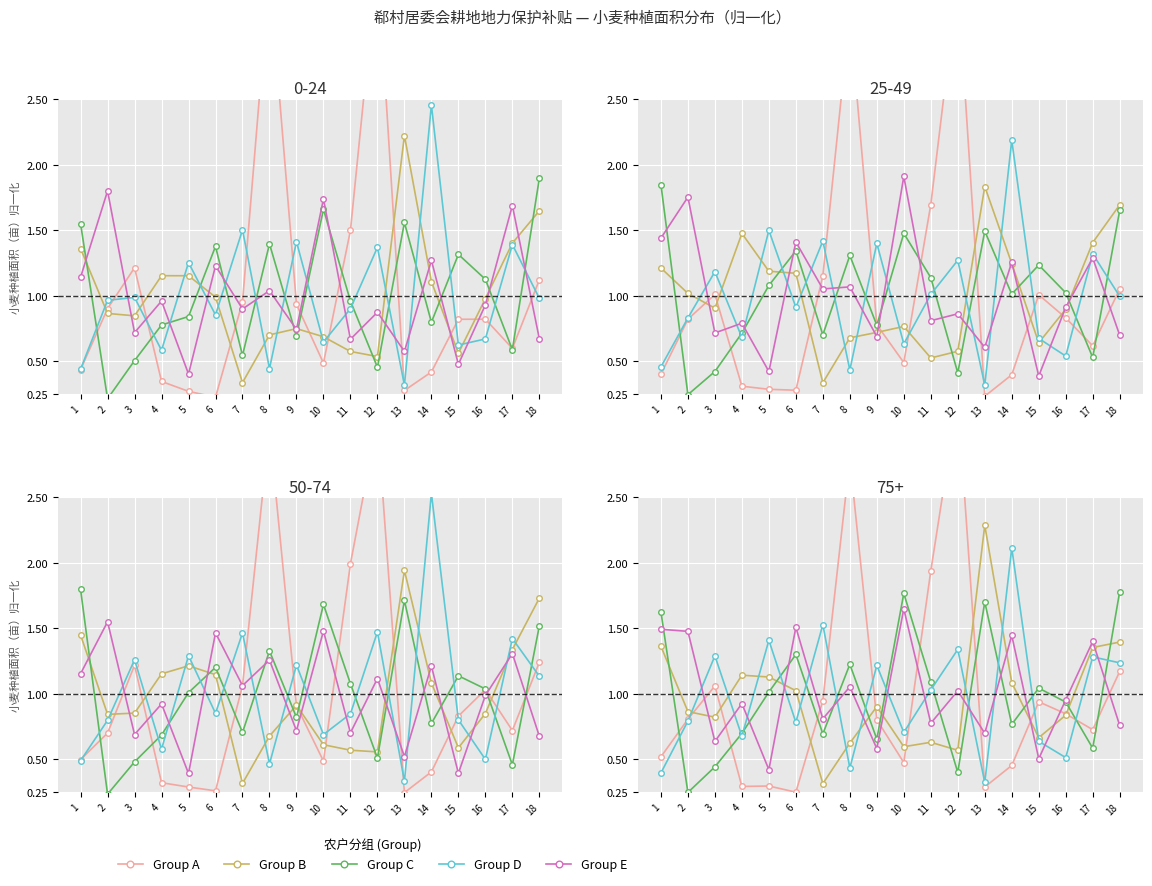

True or false: Group C has a value of 0.8 at 14.

True